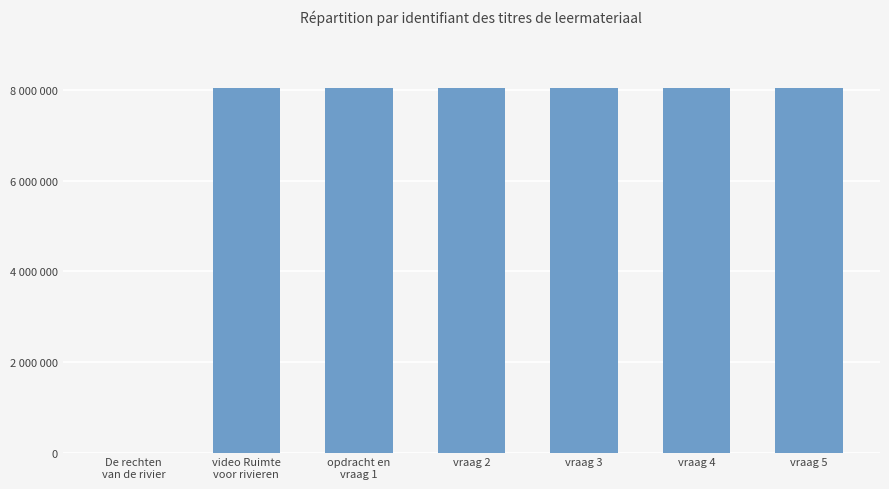

Reading left to right, what are all the values shown in this chart?

De rechten
van de rivier=0	video Ruimte
voor rivieren=8031775	opdracht en
vraag 1=8031776	vraag 2=8031777	vraag 3=8031778	vraag 4=8031779	vraag 5=8031780